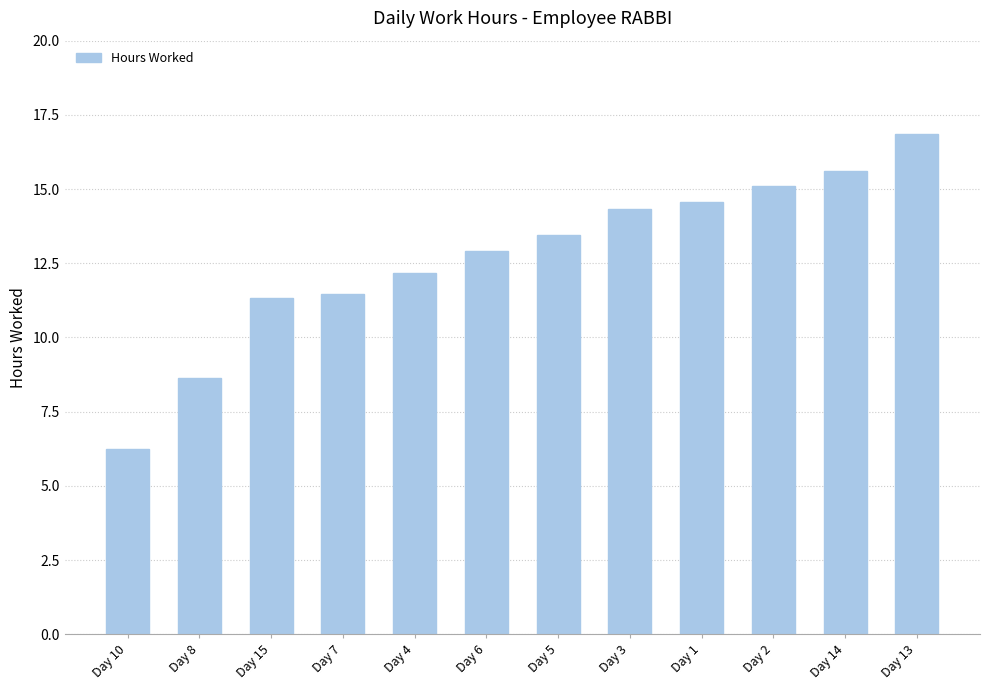

The chart shows a value of 15.1 at Day 2. True or false?

True